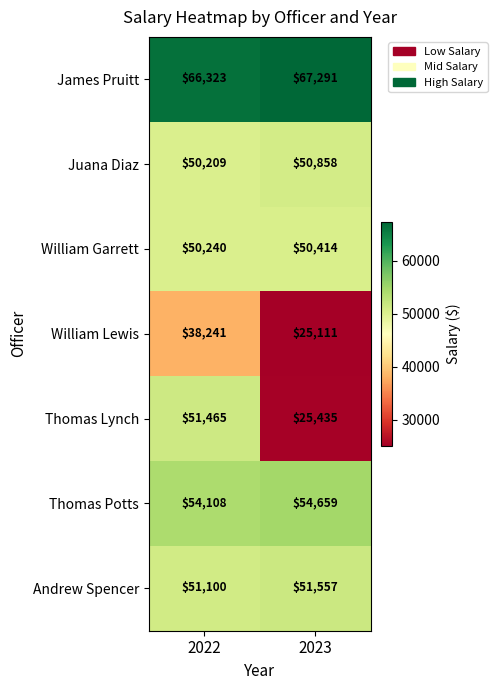

The William Lewis series shows 25111 at 2023. True or false?

True